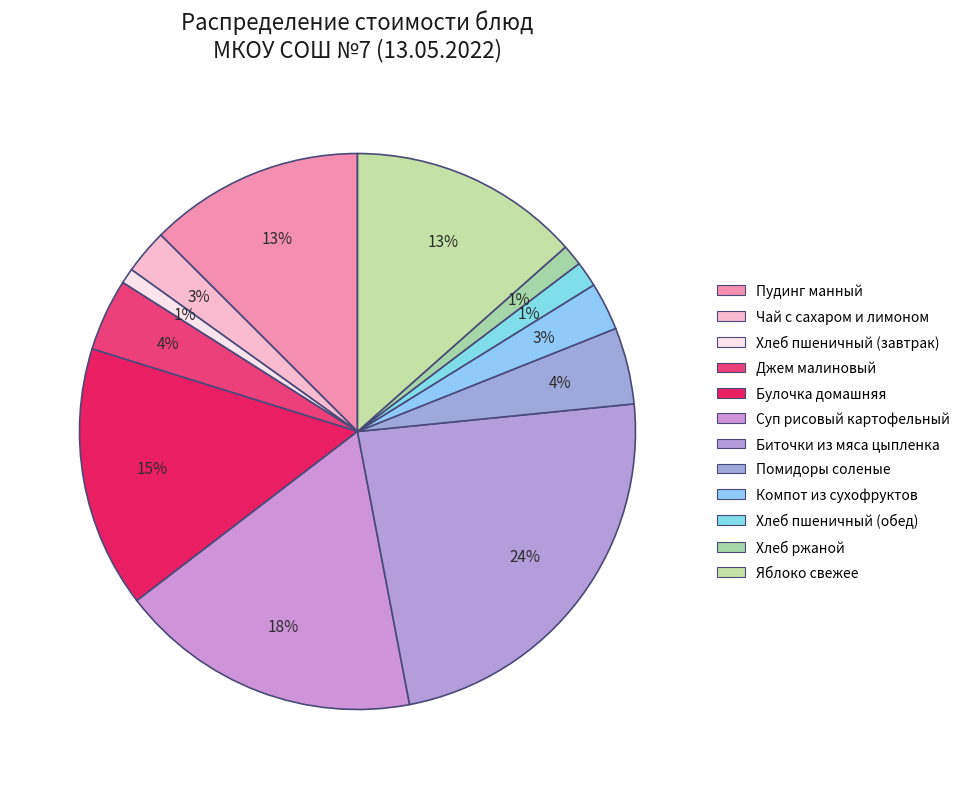

Which category has the smallest portion of the pie?

Хлеб пшеничный (завтрак)